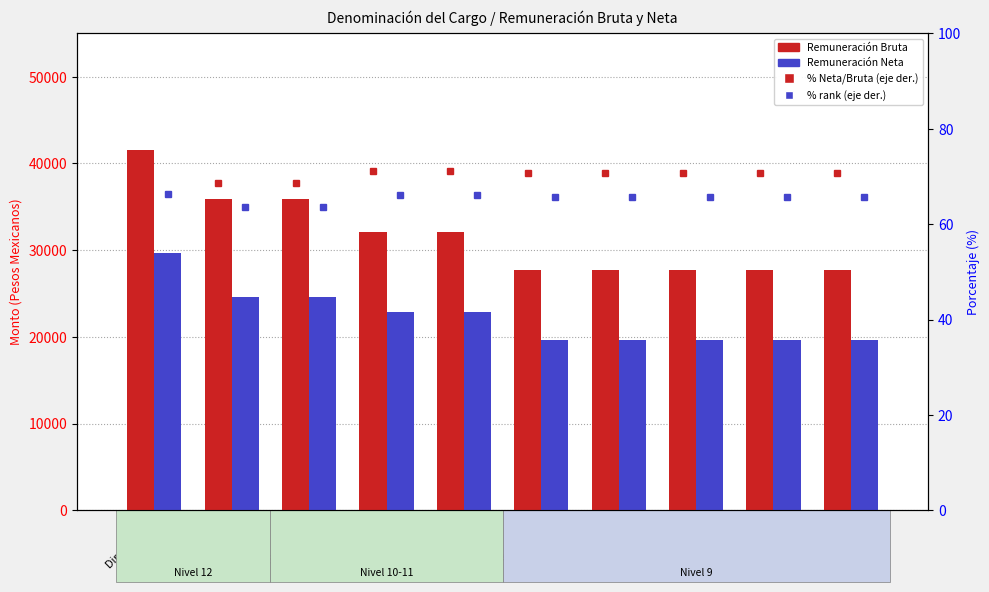

What is the difference between the maximum and minimum values in the Remuneración Bruta series?

13783.2